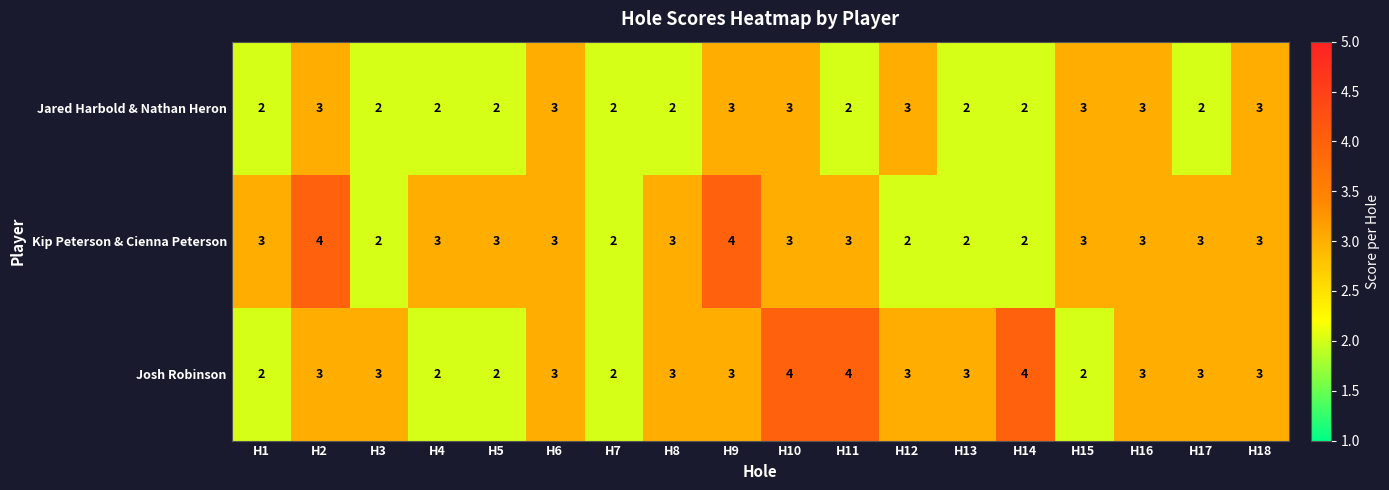

True or false: Jared Harbold & Nathan Heron has a value of 1 at H17.

False